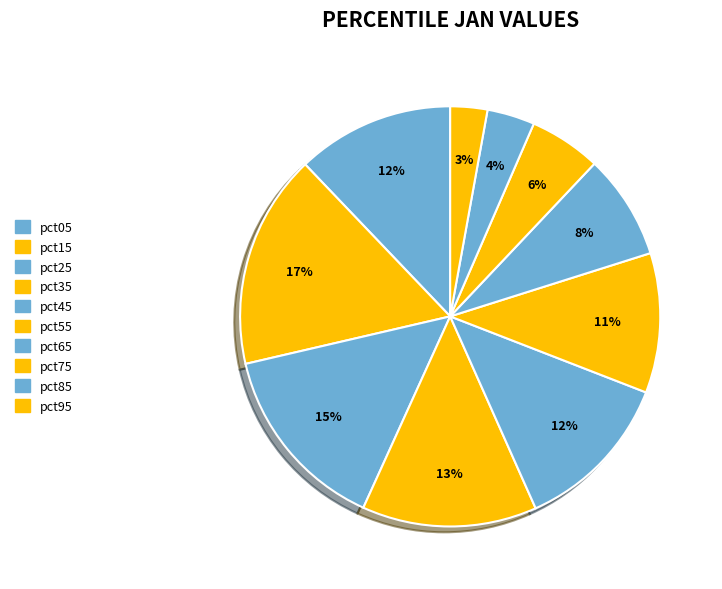

What is the change in value from pct25 to pct65?

-1.1